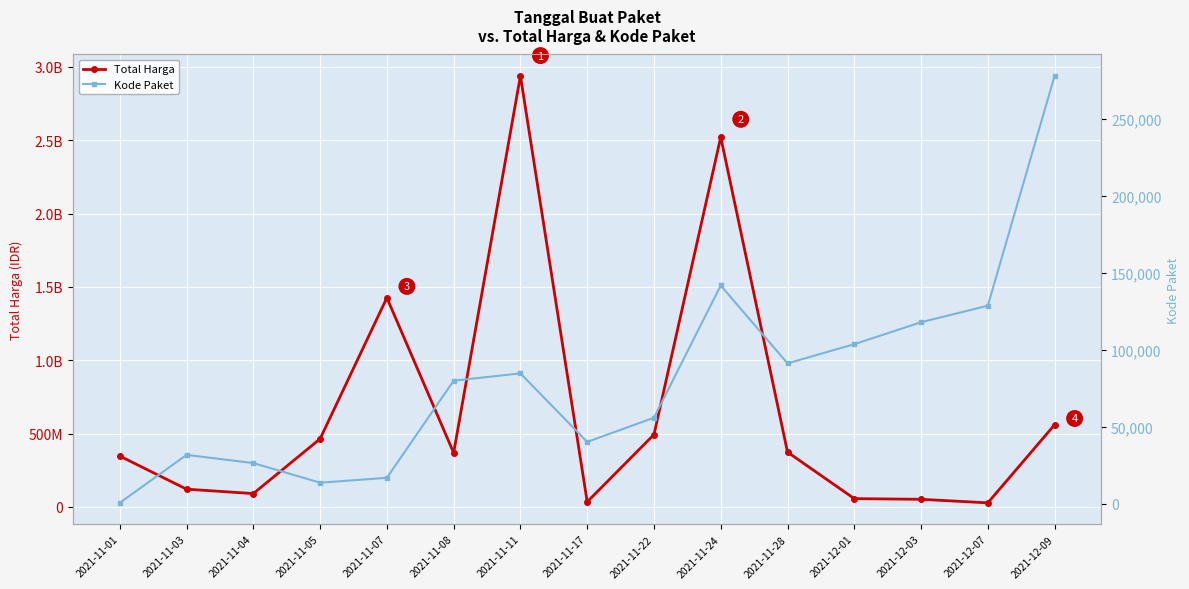

What is the spread (max minus min) of values at 2021-11-07?

1425851077